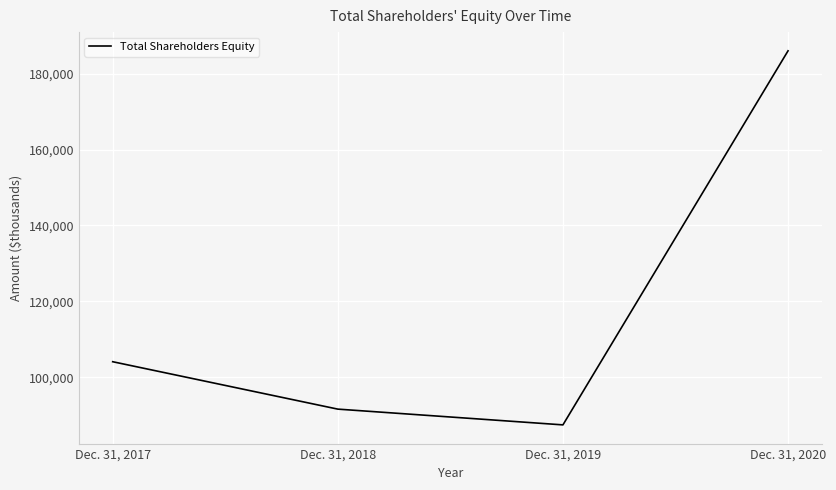

What is the sum of the values at Dec. 31, 2017 and Dec. 31, 2019?

191512